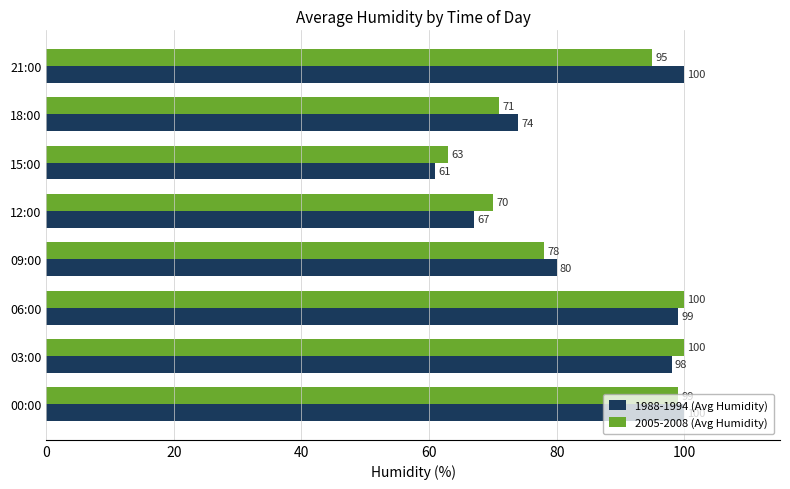

Is the value of 2005-2008 (Avg Humidity) at 09:00 greater than the value of 1988-1994 (Avg Humidity) at 21:00?

No